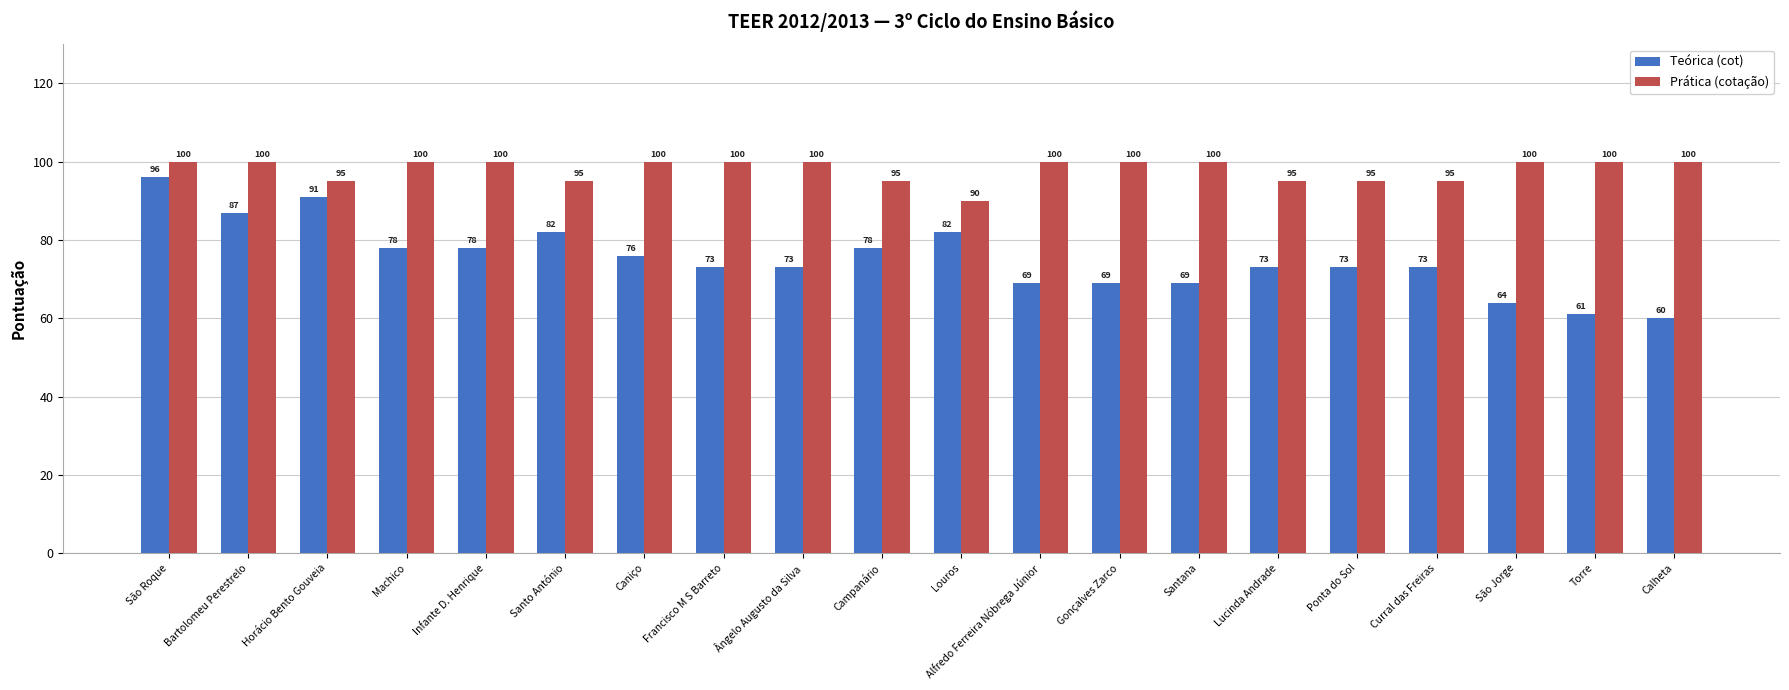

List the series in order of their peak value, lowest first.

Teórica (cot), Prática (cotação)